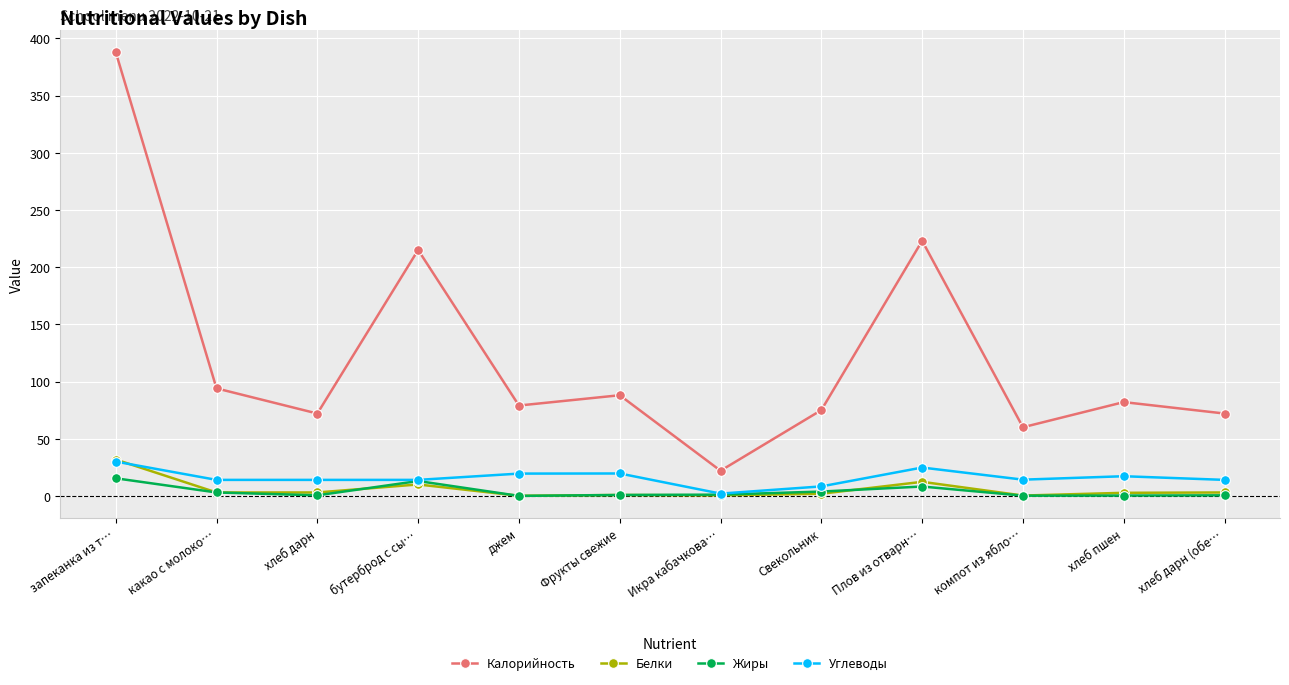

What position from the right is Икра кабачкова…?

6